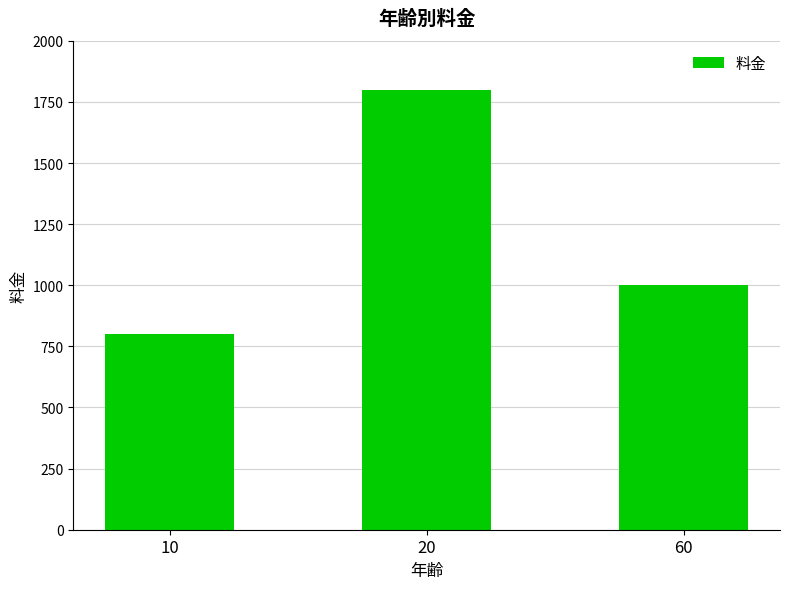

Reading left to right, transcribe all the data shown in this chart.

10=800	20=1800	60=1000